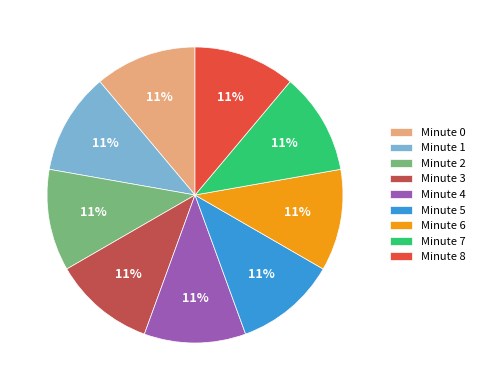

What percentage is the Minute 4 slice, to the nearest percent?

11%